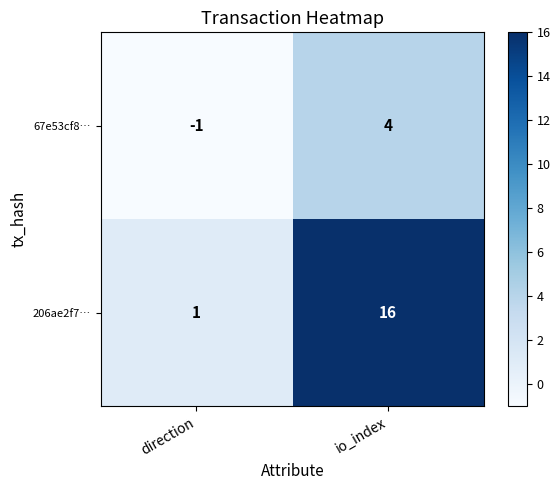

What is the spread (max minus min) of values at direction?

2